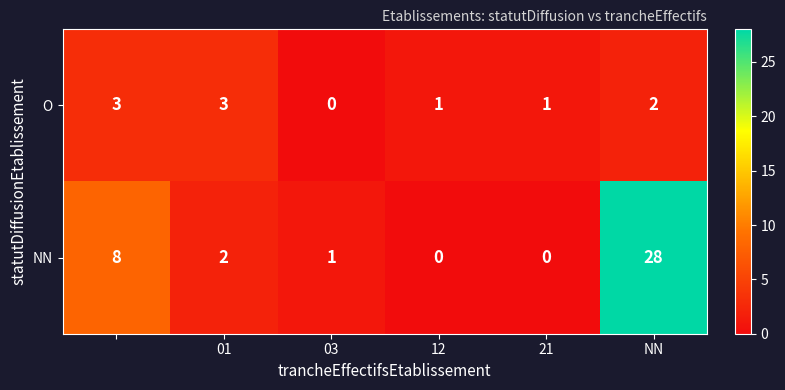

List the series in order of their peak value, lowest first.

O, NN